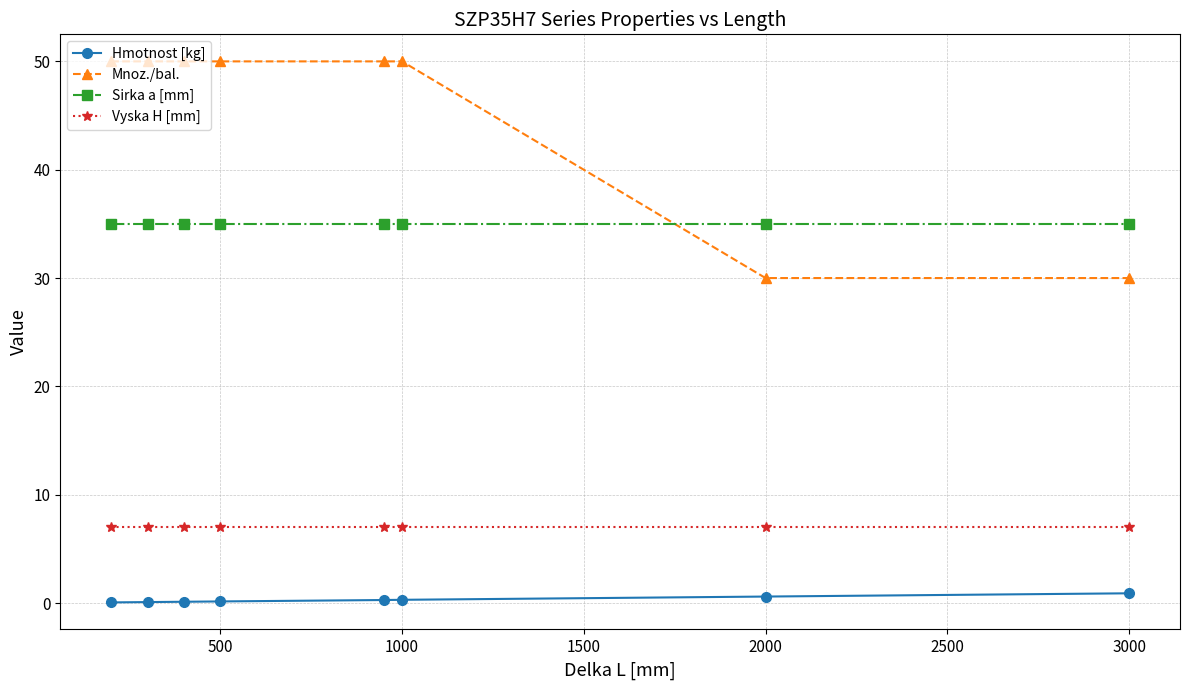

What is the minimum value for Mnoz./bal.?

30.0